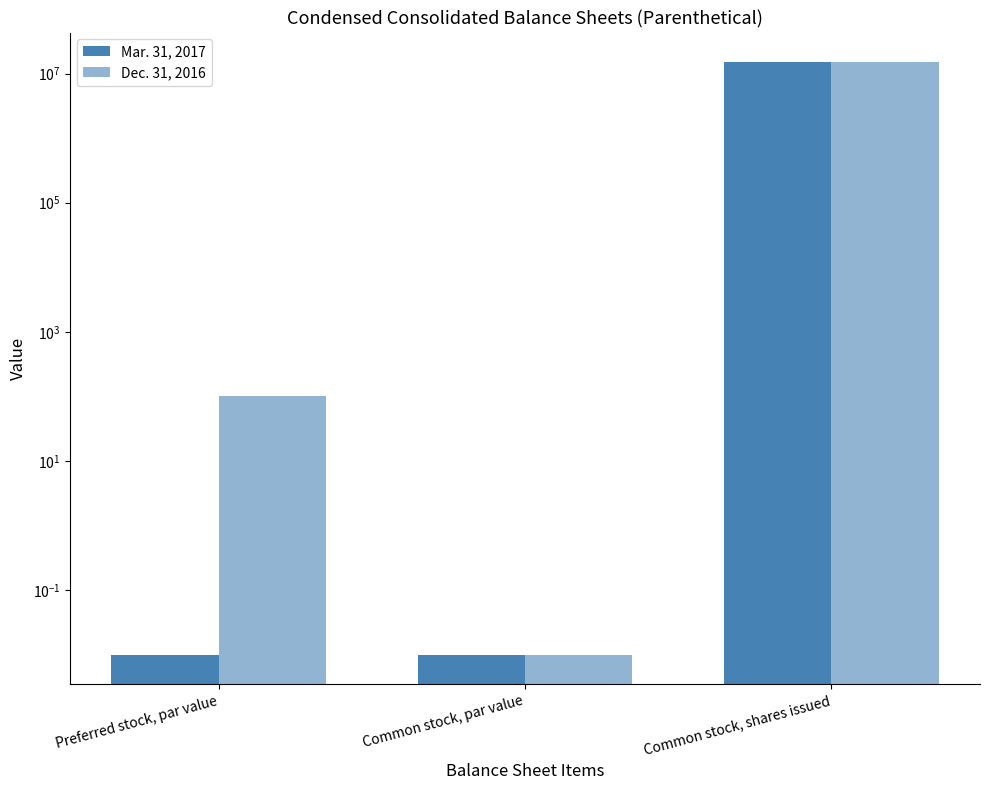

What is the sum of the Dec. 31, 2016 values at Preferred stock, par value and Common stock, shares issued?

14992118.0